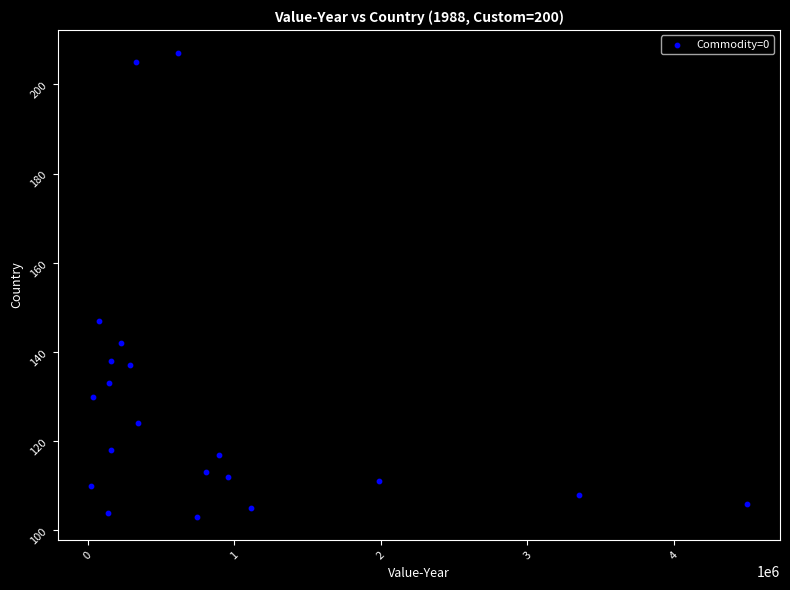

What Y value in the scatter plot is closest to 155?

147